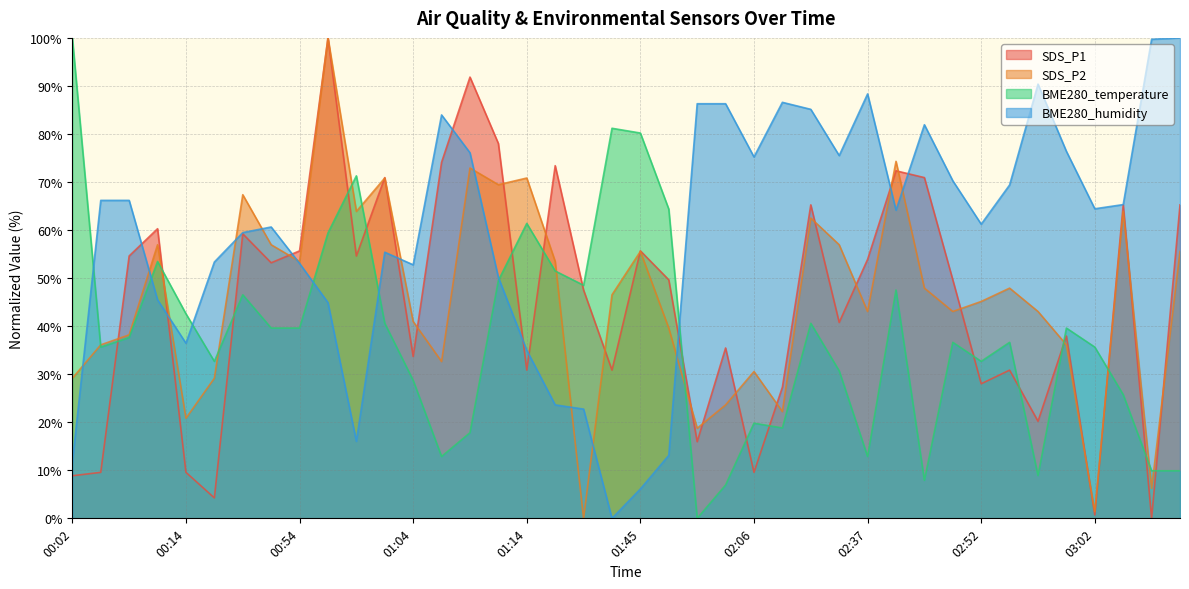

After their last crossing, which series has the higher values: SDS_P1 or SDS_P2?

SDS_P1